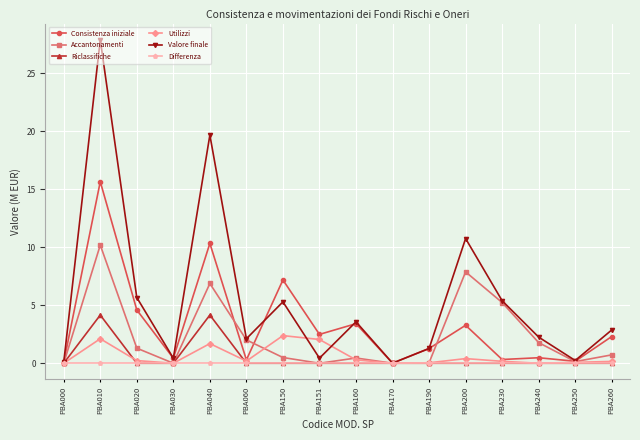

How many lines are shown in the chart?

6